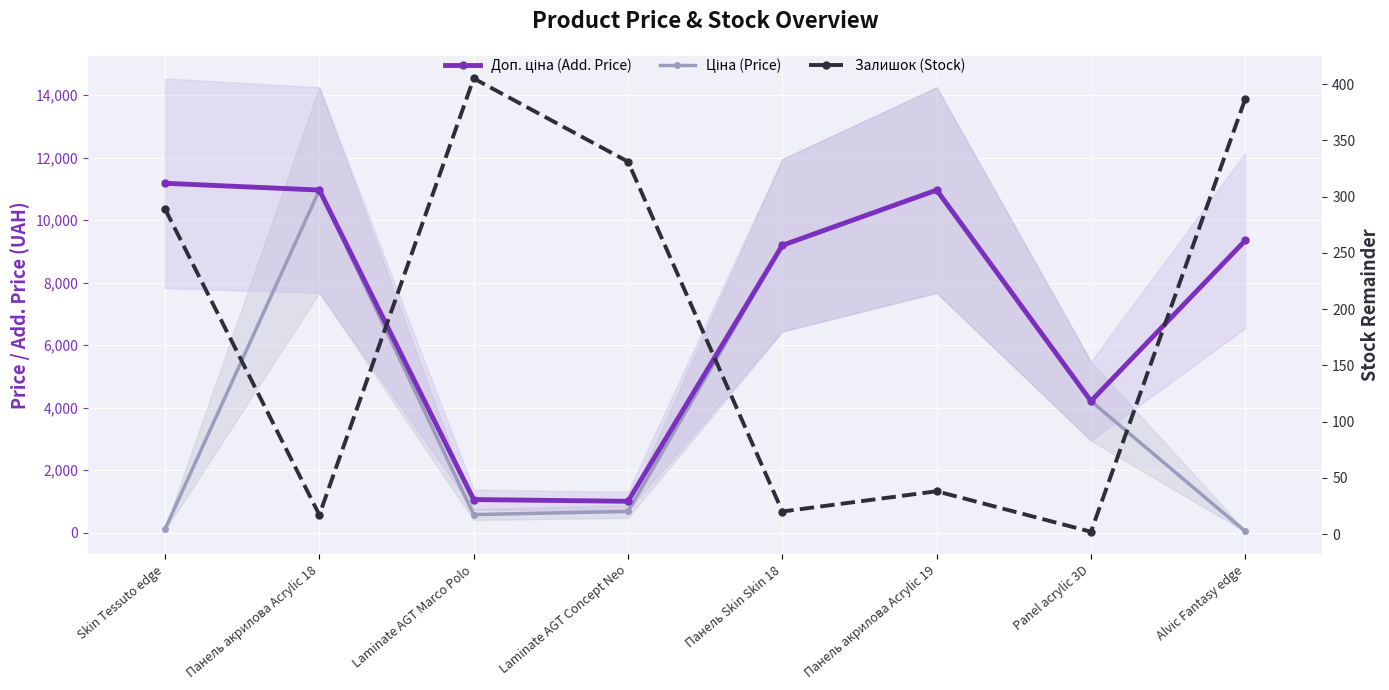

True or false: Ціна (Price) and Доп. ціна (Add. Price) cross at least once.

False